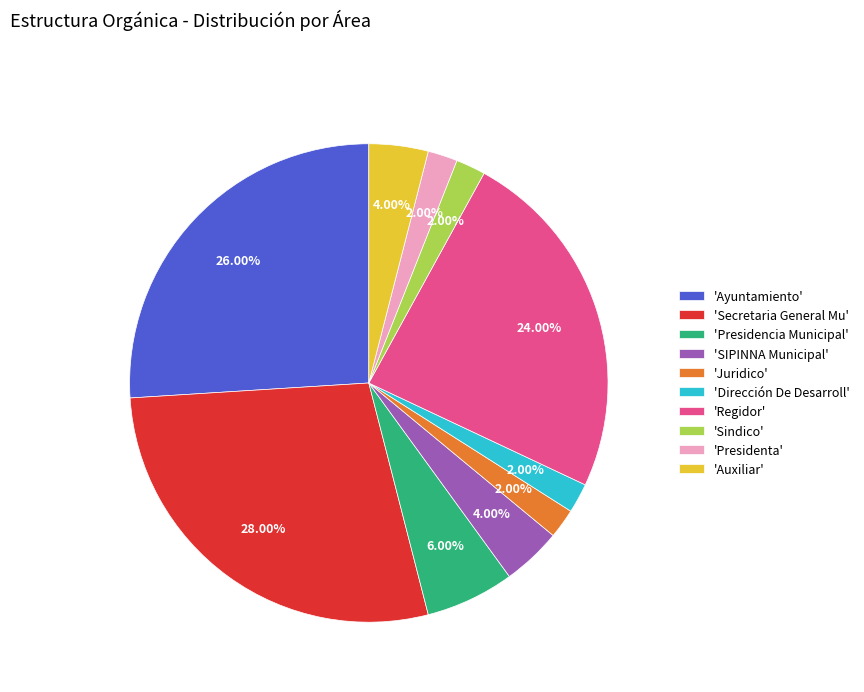

Approximately how many times larger is the value at 'Auxiliar' compared to 'Dirección De Desarroll'?

2.0